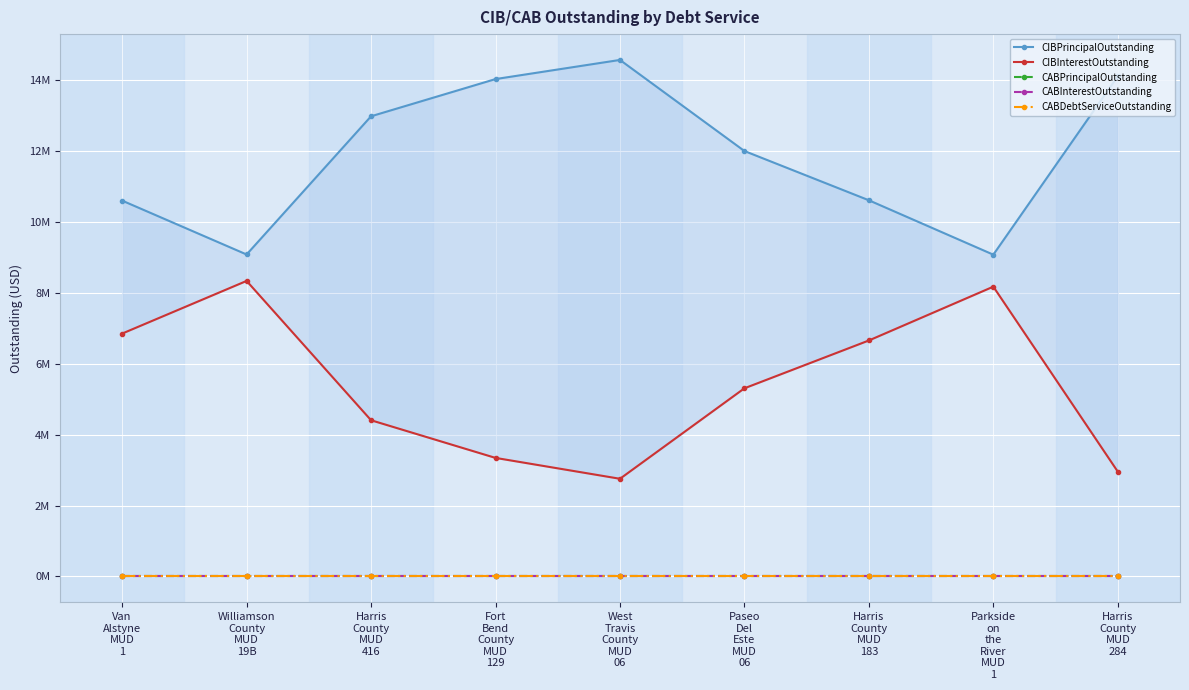

True or false: CABDebtServiceOutstanding and CABInterestOutstanding cross at least once.

False